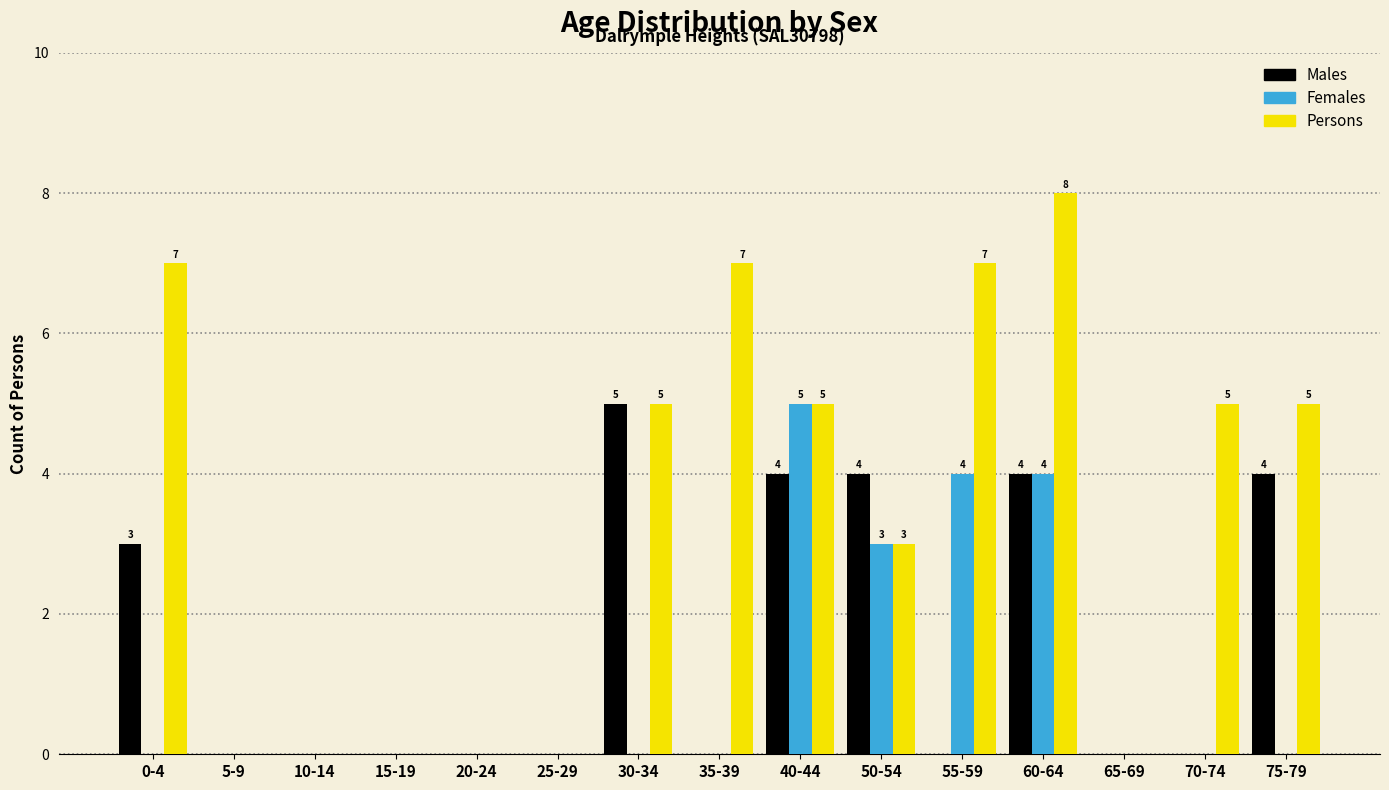

Which label corresponds to the largest value in the chart?

60-64